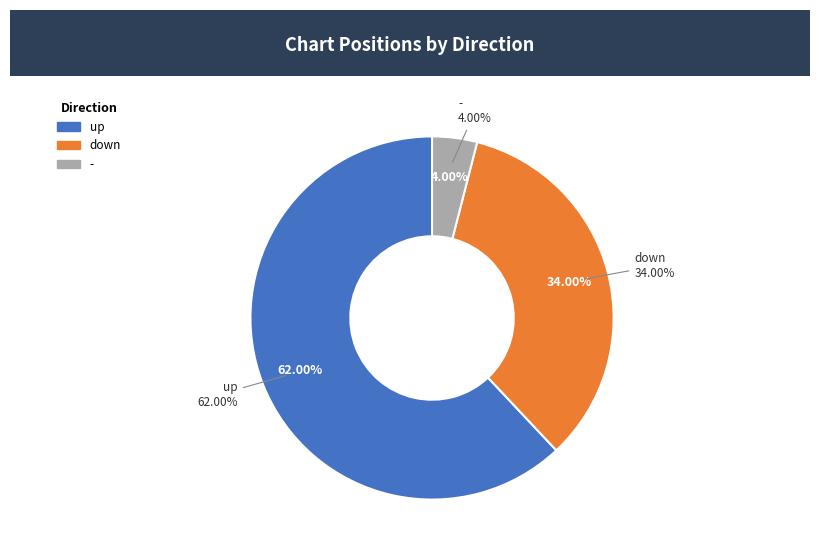

Is there any slice that represents more than half of the pie?

Yes